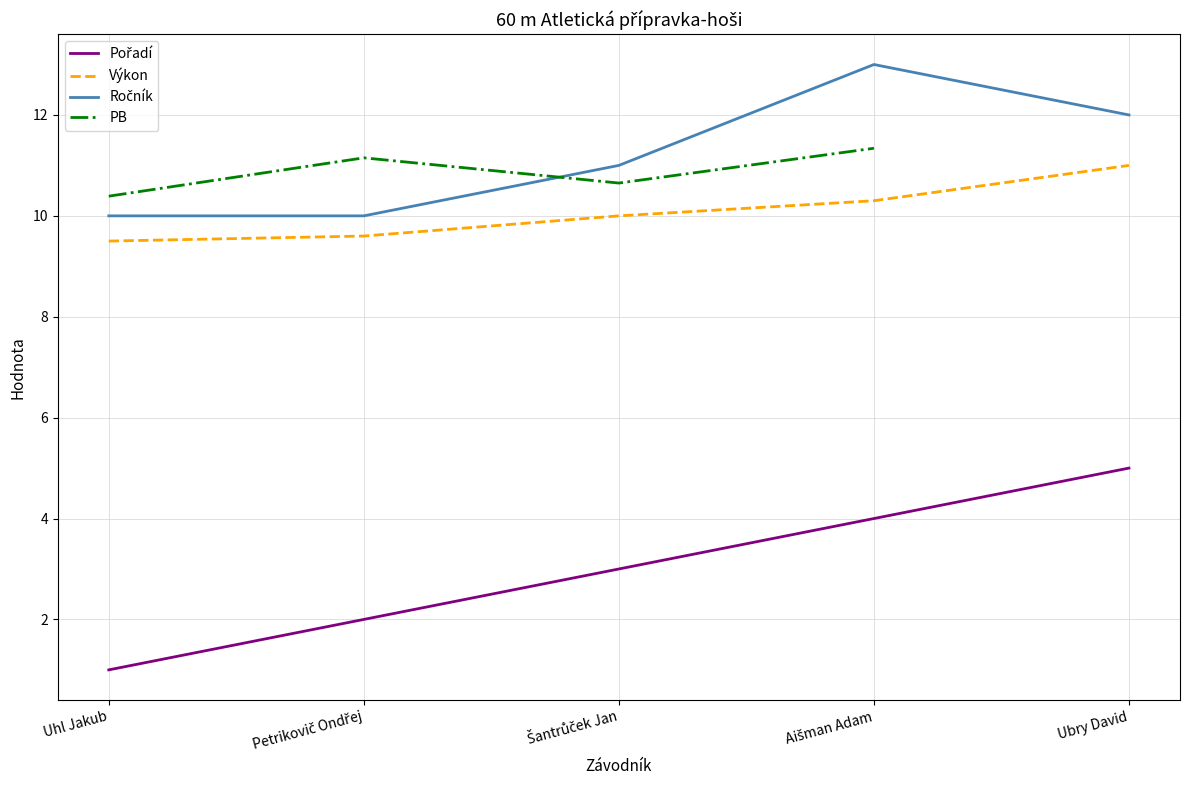

Count the PB values in the range 10 to 11.

2